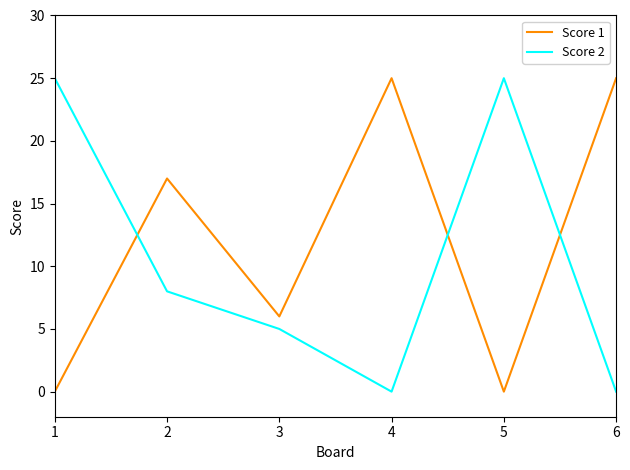

What value does the Score 1 series have at 3?

6